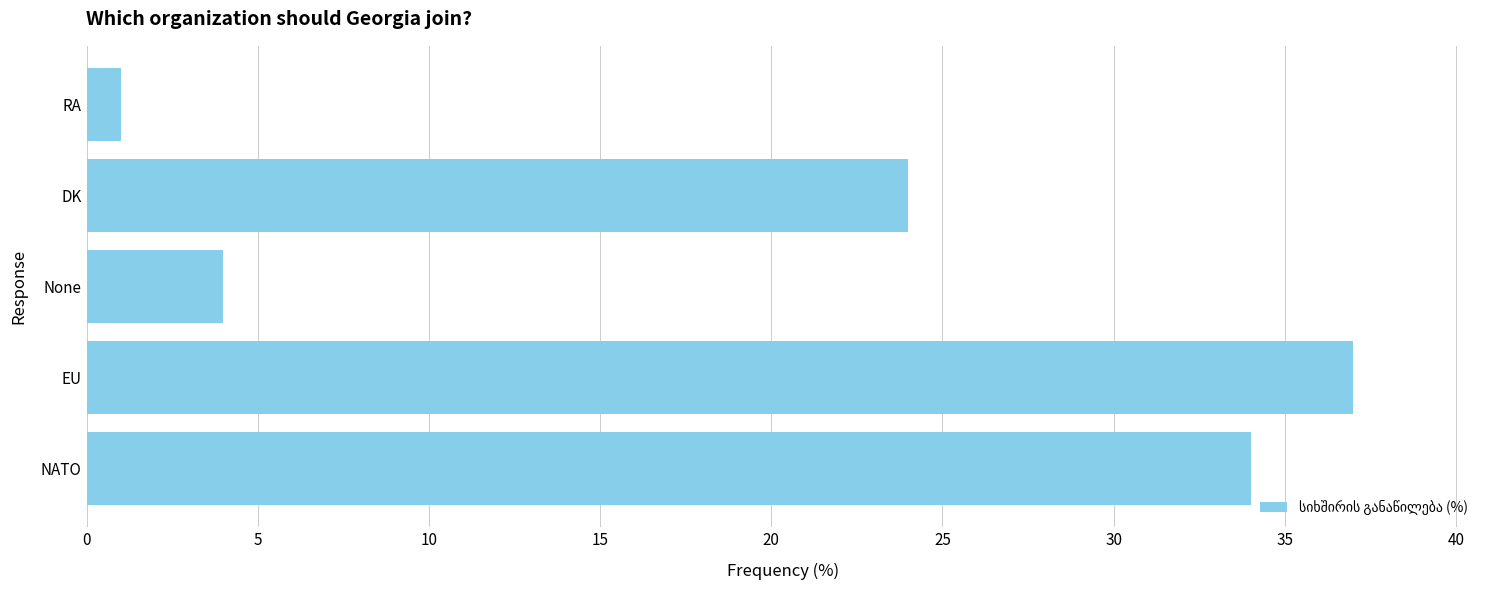

Does the chart contain stacked bars?

No